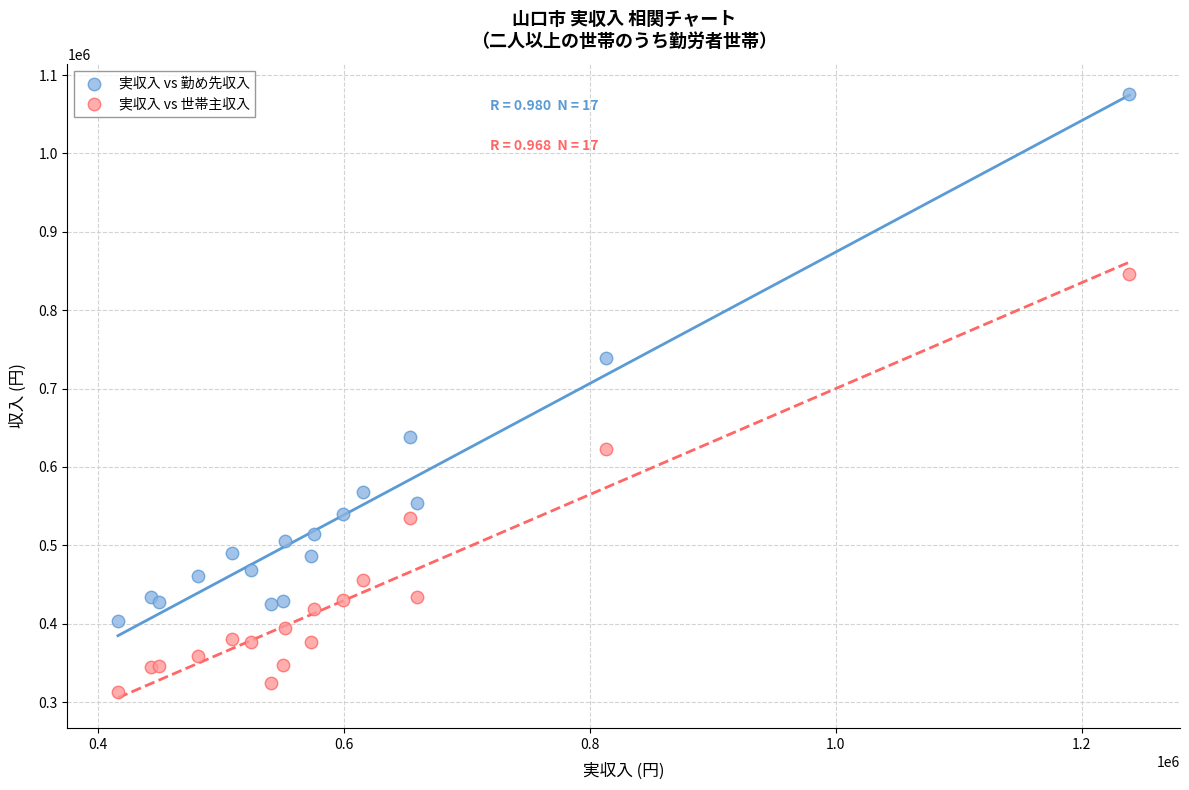

Which series contains the lowest Y value?

実収入 vs 世帯主収入